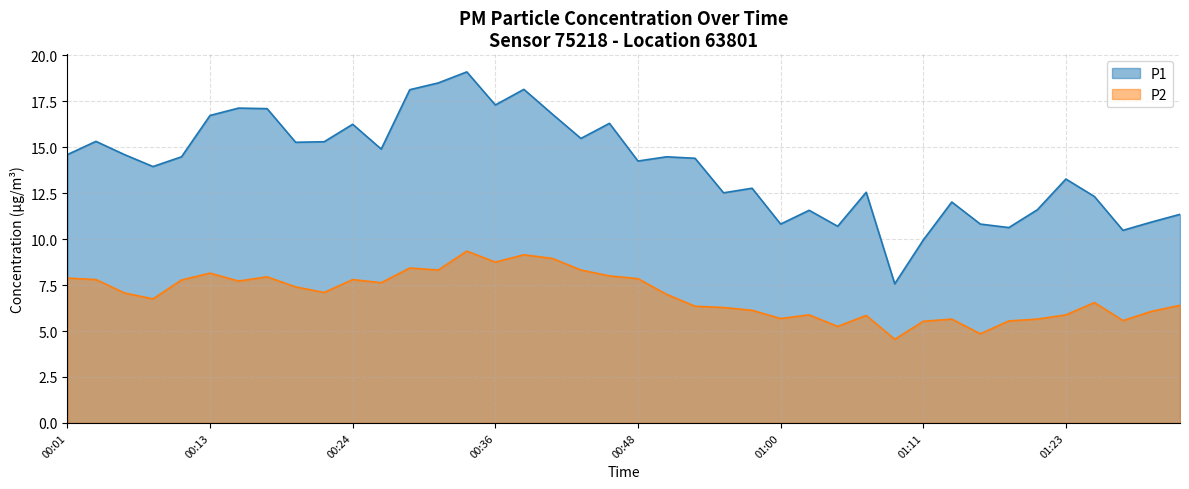

Rank the series by their maximum value, from lowest to highest.

P2, P1